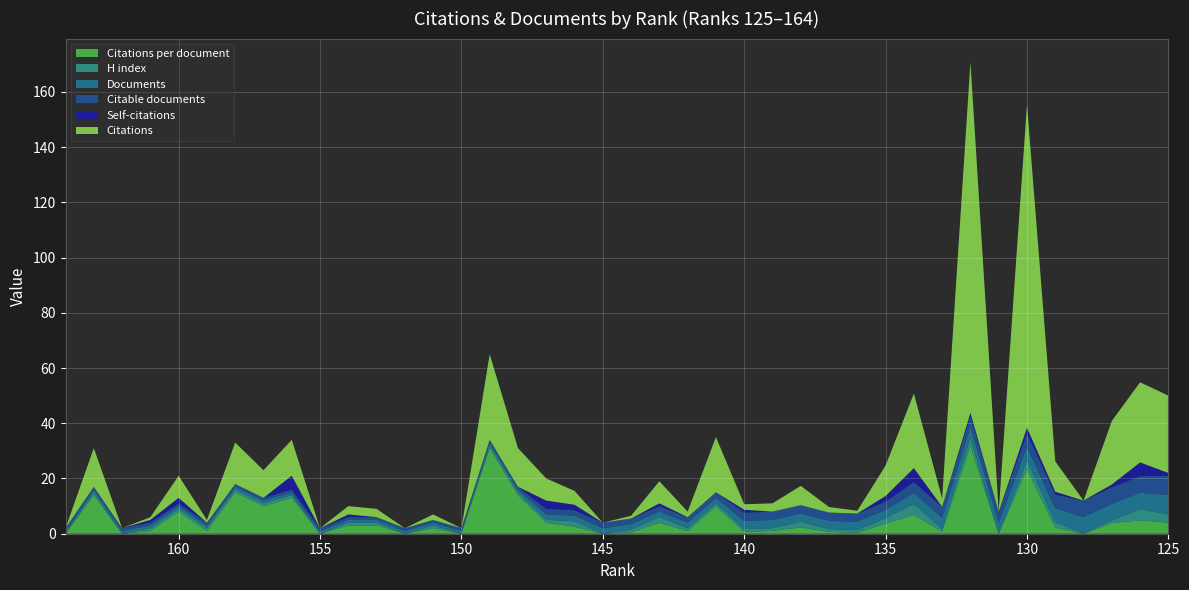

Reading left to right, transcribe all the data shown in this chart.

Citations per document: 164=0.0	163=14.0	162=0.0	161=1.0	160=8.0	159=1.0	158=15.0	157=10.0	156=13.0	155=0.0	154=3.0	153=3.0	152=0.0	151=2.0	150=0.0	149=31.0	148=14.0	147=4.0	146=2.5	145=0.0	144=0.5	143=4.0	142=1.0	141=10.0	140=0.7	139=1.0	138=2.3	137=0.7	136=0.3	135=3.7	134=6.8	133=0.8	132=31.8	131=0.0	130=23.4	129=2.2	128=0.0	127=3.8	126=4.8	125=4.0
H index: 164=0.0	163=1.0	162=0.0	161=1.0	160=1.0	159=1.0	158=1.0	157=1.0	156=1.0	155=0.0	154=1.0	153=1.0	152=0.0	151=1.0	150=0.0	149=1.0	148=1.0	147=1.0	146=2.0	145=0.0	144=1.0	143=2.0	142=1.0	141=1.0	140=1.0	139=1.0	138=2.0	137=1.0	136=1.0	135=2.0	134=4.0	133=1.0	132=3.0	131=0.0	130=3.0	129=2.0	128=0.0	127=1.0	126=4.0	125=3.0
Documents: 164=1.0	163=1.0	162=1.0	161=1.0	160=1.0	159=1.0	158=1.0	157=1.0	156=1.0	155=1.0	154=1.0	153=1.0	152=1.0	151=1.0	150=1.0	149=1.0	148=1.0	147=2.0	146=2.0	145=2.0	144=2.0	143=2.0	142=2.0	141=2.0	140=3.0	139=3.0	138=3.0	137=3.0	136=3.0	135=3.0	134=4.0	133=4.0	132=4.0	131=4.0	130=5.0	129=5.0	128=6.0	127=6.0	126=6.0	125=7.0
Citable documents: 164=1.0	163=1.0	162=1.0	161=1.0	160=1.0	159=1.0	158=1.0	157=1.0	156=1.0	155=1.0	154=1.0	153=1.0	152=1.0	151=1.0	150=1.0	149=1.0	148=1.0	147=2.0	146=2.0	145=2.0	144=2.0	143=2.0	142=2.0	141=2.0	140=3.0	139=3.0	138=3.0	137=3.0	136=3.0	135=3.0	134=4.0	133=4.0	132=4.0	131=4.0	130=5.0	129=5.0	128=6.0	127=6.0	126=6.0	125=7.0
Self-citations: 164=0.0	163=0.0	162=0.0	161=1.0	160=2.0	159=0.0	158=0.0	157=0.0	156=5.0	155=0.0	154=1.0	153=0.0	152=0.0	151=0.0	150=0.0	149=0.0	148=0.0	147=3.0	146=2.0	145=0.0	144=0.0	143=1.0	142=0.0	141=0.0	140=1.0	139=0.0	138=0.0	137=0.0	136=0.0	135=2.0	134=5.0	133=0.0	132=1.0	131=0.0	130=2.0	129=1.0	128=0.0	127=1.0	126=5.0	125=1.0
Citations: 164=0.0	163=14.0	162=0.0	161=1.0	160=8.0	159=1.0	158=15.0	157=10.0	156=13.0	155=0.0	154=3.0	153=3.0	152=0.0	151=2.0	150=0.0	149=31.0	148=14.0	147=8.0	146=5.0	145=0.0	144=1.0	143=8.0	142=2.0	141=20.0	140=2.0	139=3.0	138=7.0	137=2.0	136=1.0	135=11.0	134=27.0	133=3.0	132=127.0	131=0.0	130=117.0	129=11.0	128=0.0	127=23.0	126=29.0	125=28.0